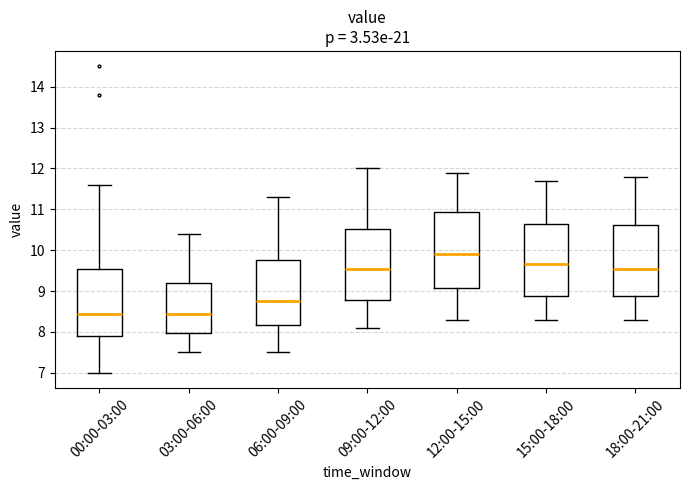

Where does the median line of the box for 03:00-06:00 sit on the y-axis? The values are not printed on the chart, so give them approximately, as read against the axis.

8.5